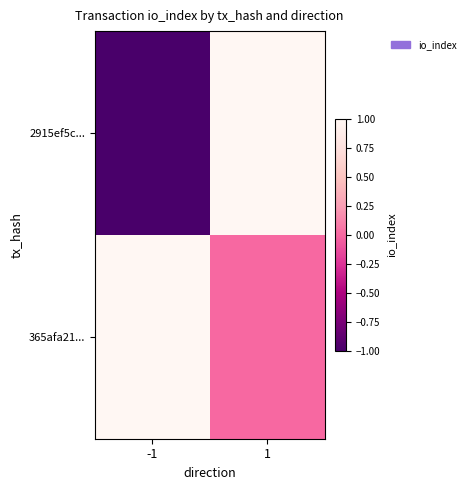

Reading left to right, transcribe all the data shown in this chart.

2915ef5c...: -1=-1	1=1
365afa21...: -1=1	1=0